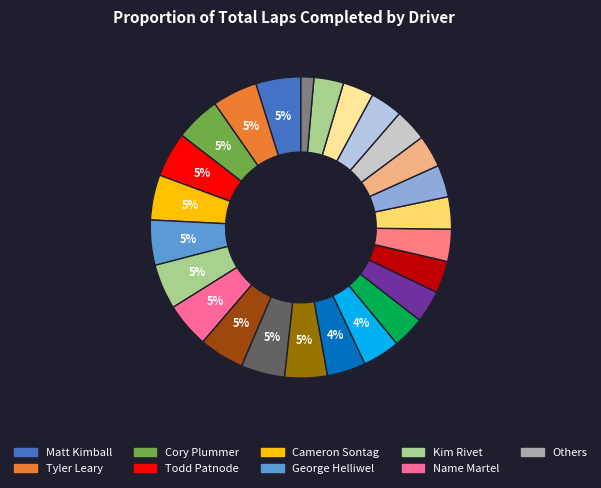

How many slices are in this pie chart?

25